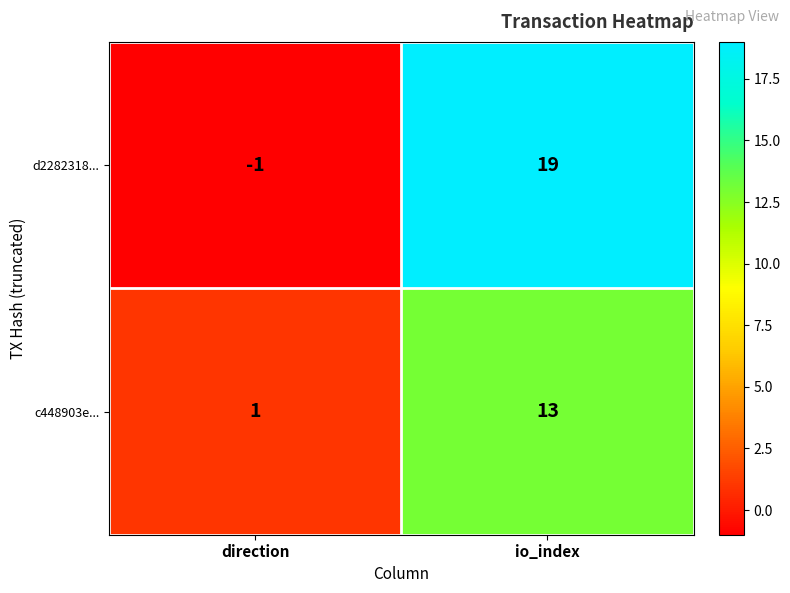

What is the average value of the d2282318... series?

9